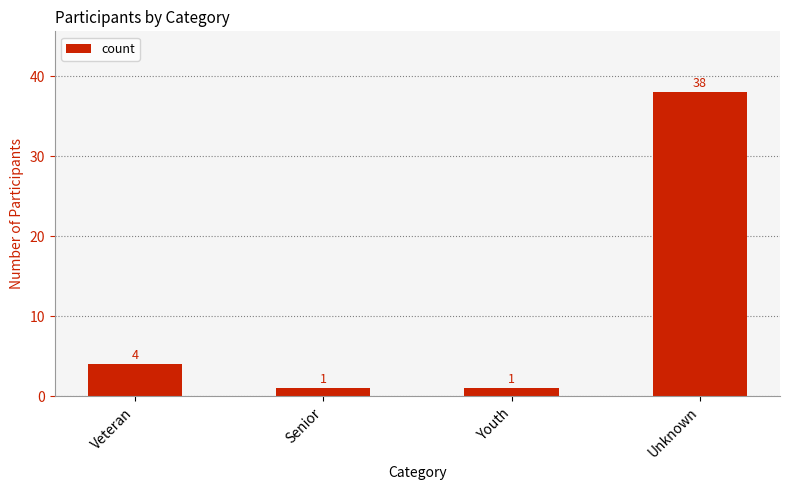

The value at Veteran is 2. True or false?

False